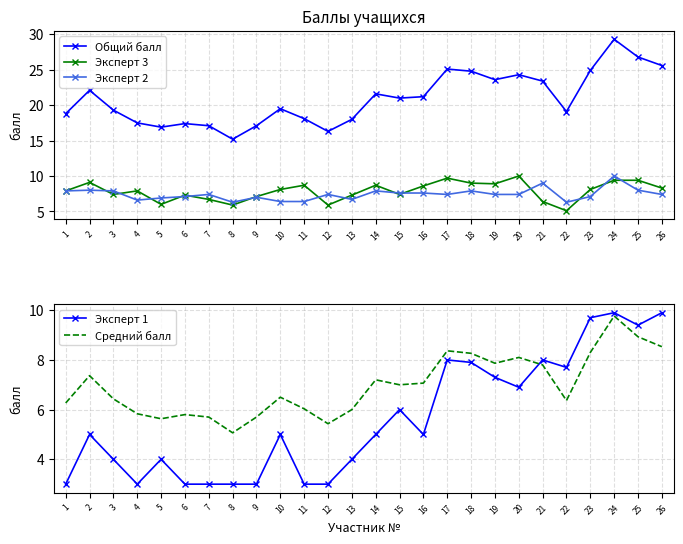

Which series changed the most between 14 and 20?

Общий балл